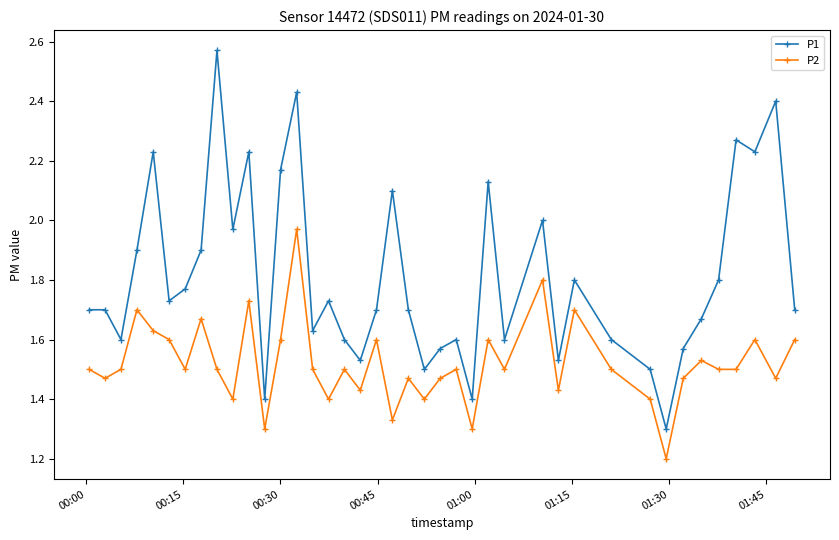

What is the minimum value for P2?

1.2